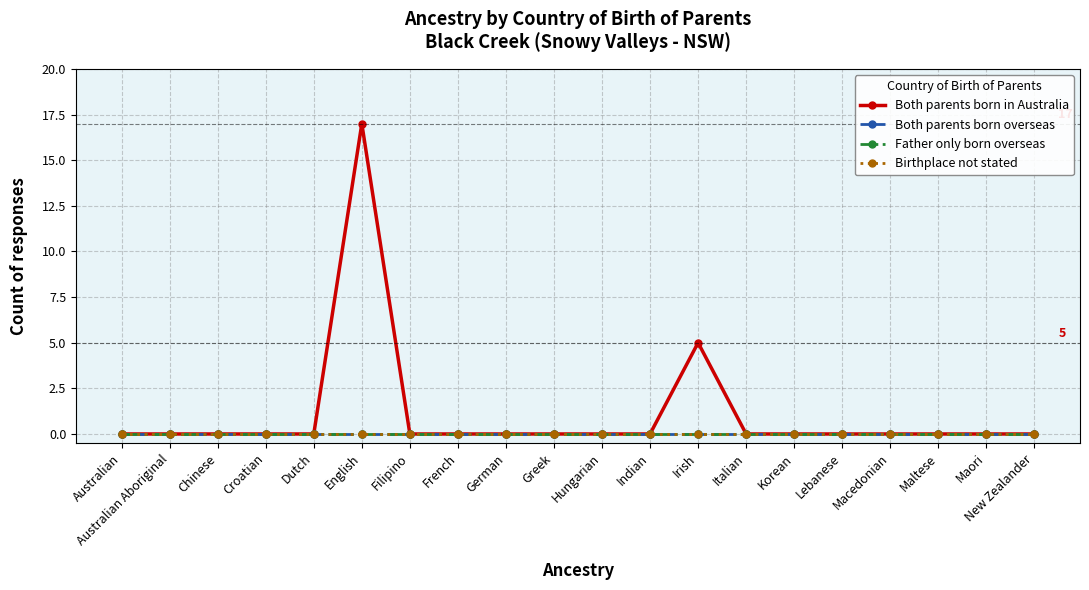

Reading right to left, what are all the values shown in this chart?

Both parents born in Australia: 0	0	0	0	0	0	0	5	0	0	0	0	0	0	17	0	0	0	0	0
Both parents born overseas: 0	0	0	0	0	0	0	0	0	0	0	0	0	0	0	0	0	0	0	0
Father only born overseas: 0	0	0	0	0	0	0	0	0	0	0	0	0	0	0	0	0	0	0	0
Birthplace not stated: 0	0	0	0	0	0	0	0	0	0	0	0	0	0	0	0	0	0	0	0